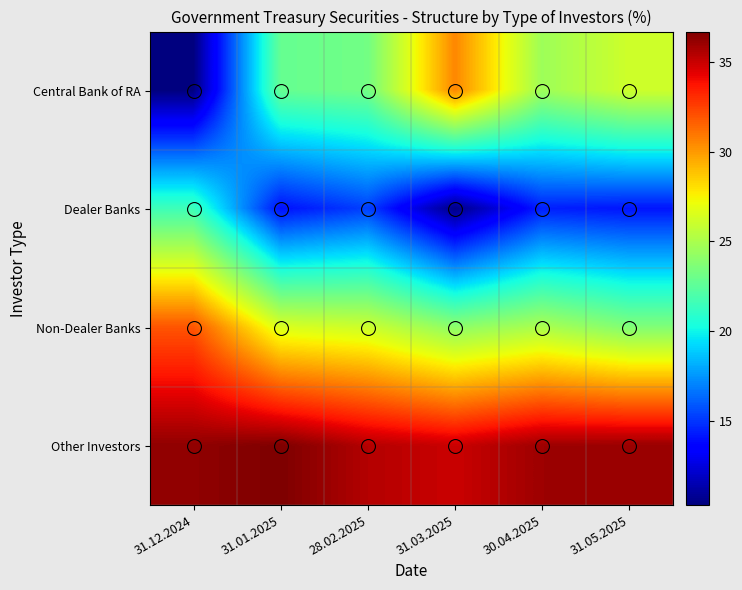

At how many categories does at least one series exceed 33?

6